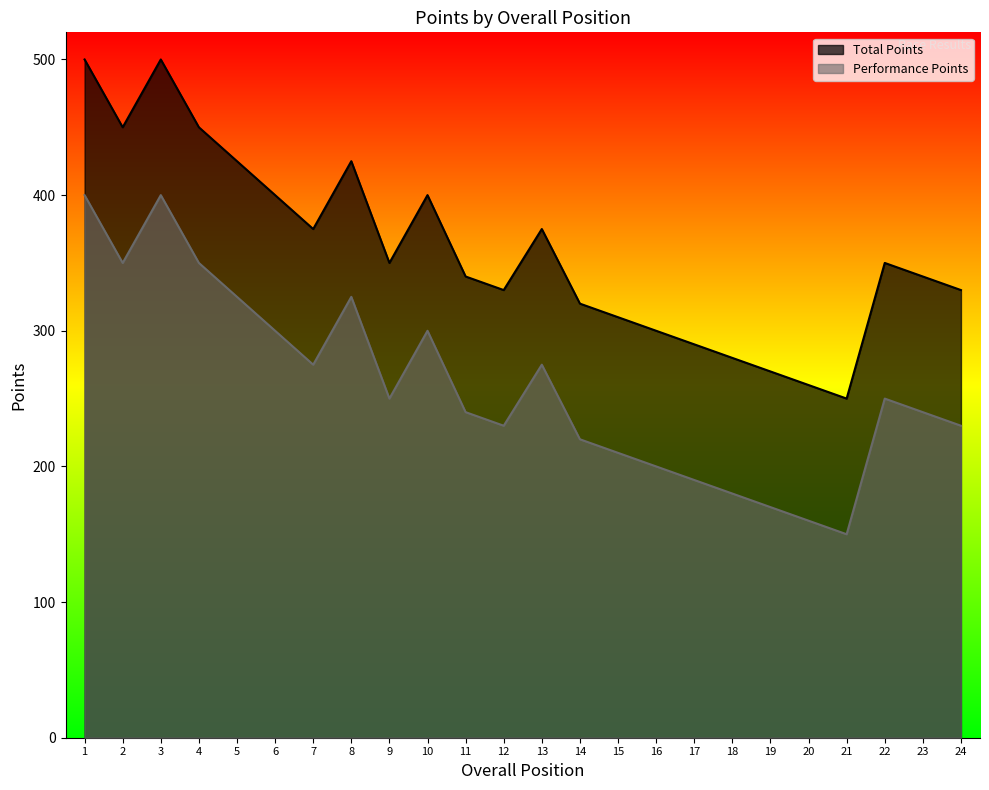

What are all the series names shown in the legend?

Performance Points, Total Points